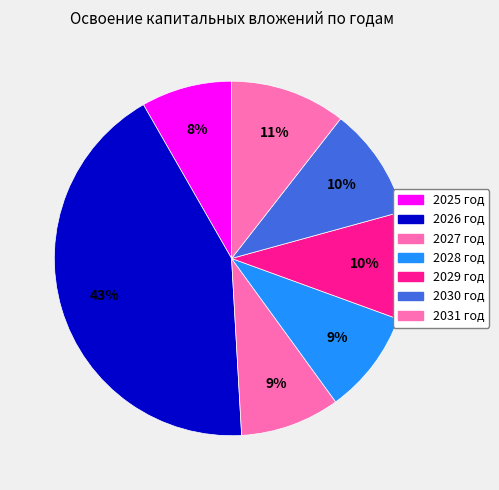

What is the smallest slice in the pie chart?

2025 год